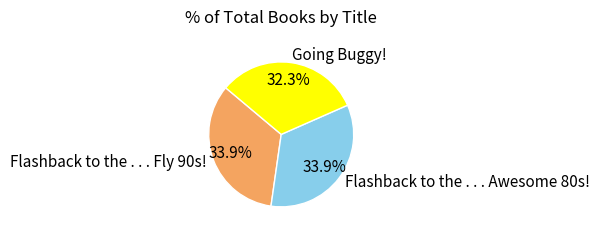

Which category has the smallest portion of the pie?

Going Buggy!